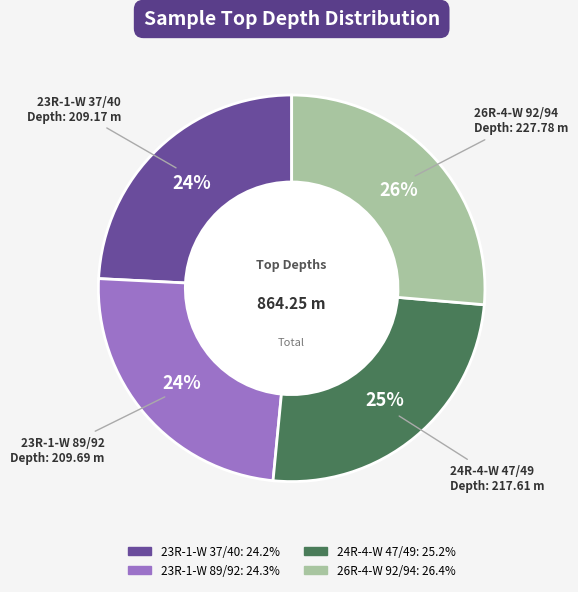

Count the number of slices in the pie.

4